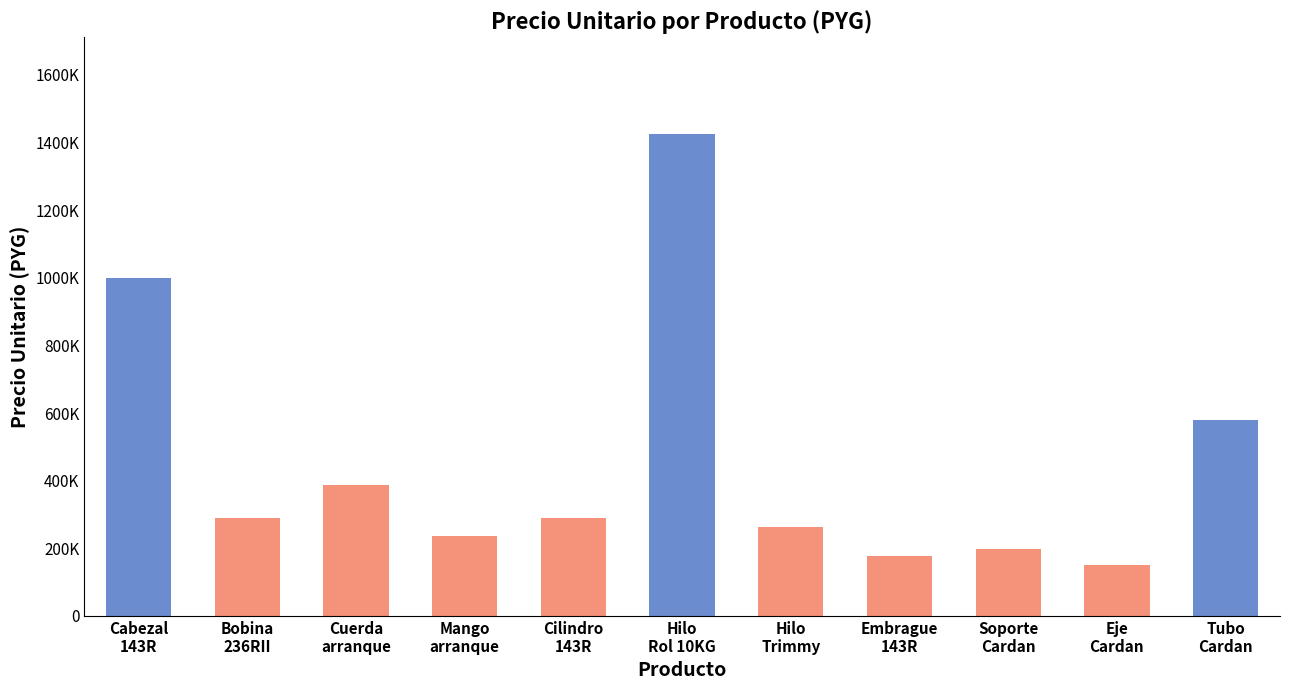

Reading left to right, what are all the values shown in this chart?

Cabezal
143R=1000000	Bobina
236RII=290909	Cuerda
arranque=387000	Mango
arranque=235000	Cilindro
143R=290950	Hilo
Rol 10KG=1426000	Hilo
Trimmy=262200	Embrague
143R=178000	Soporte
Cardan=198950	Eje
Cardan=150000	Tubo
Cardan=579600